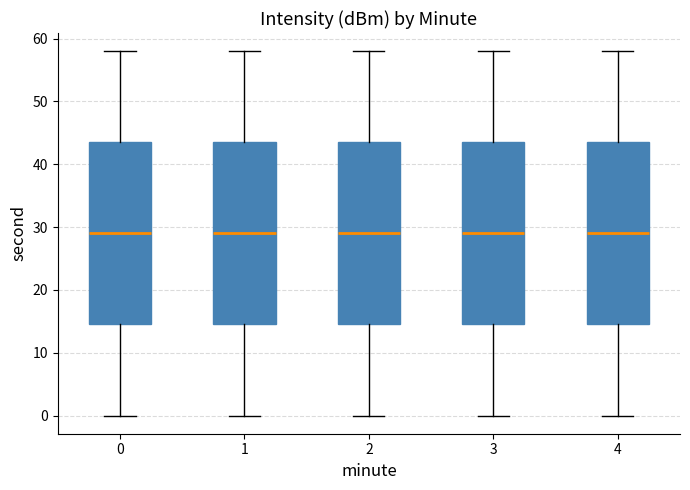

Reading left to right, read every box against the y-axis: the position of its median line, the range the box covers, and the ends of its whiskers. The values are not printed on the chart, so give them approximately, as read against the axis.

0: median 29, box 15 to 44, whiskers 0 to 58
1: median 29, box 15 to 44, whiskers 0 to 58
2: median 29, box 15 to 44, whiskers 0 to 58
3: median 29, box 15 to 44, whiskers 0 to 58
4: median 29, box 15 to 44, whiskers 0 to 58